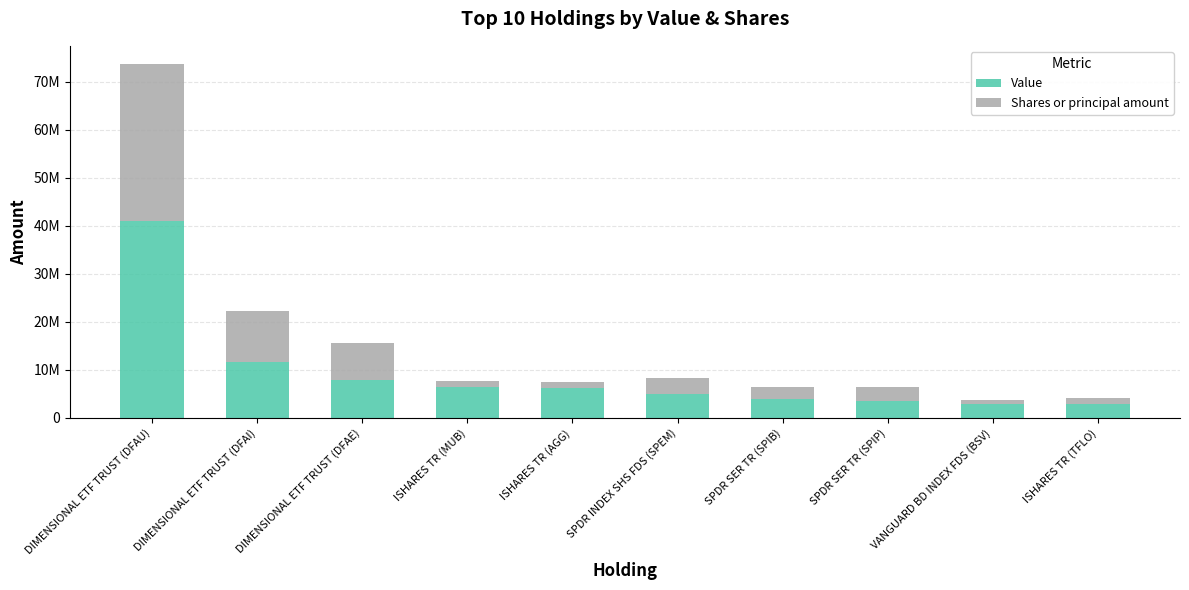

Are the bars grouped side by side (vs. stacked)?

No